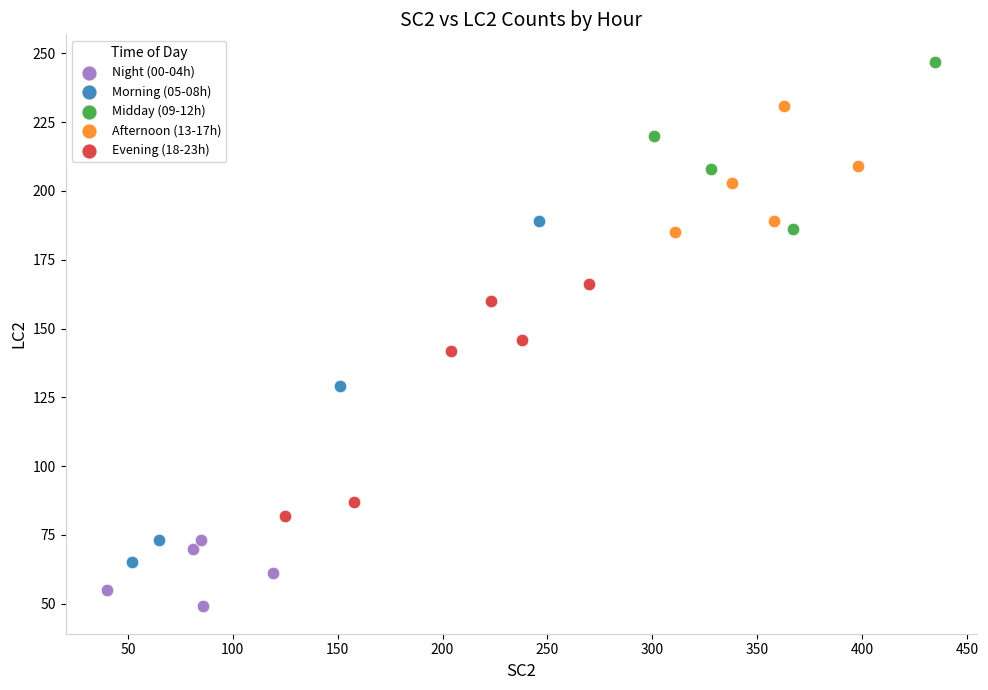

Which series contains the lowest Y value?

Night (00-04h)